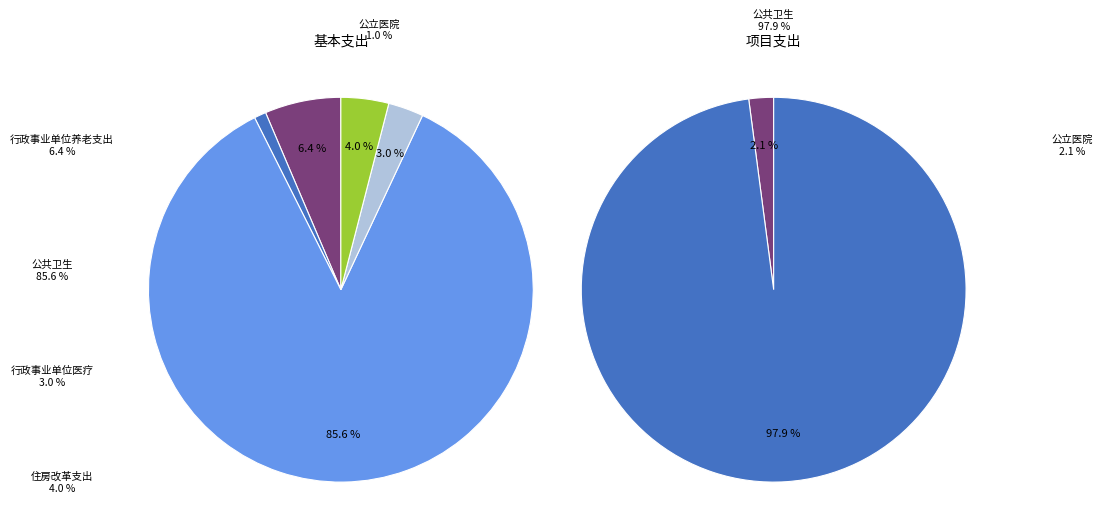

Does 公共卫生 account for over 50% of the chart?

Yes